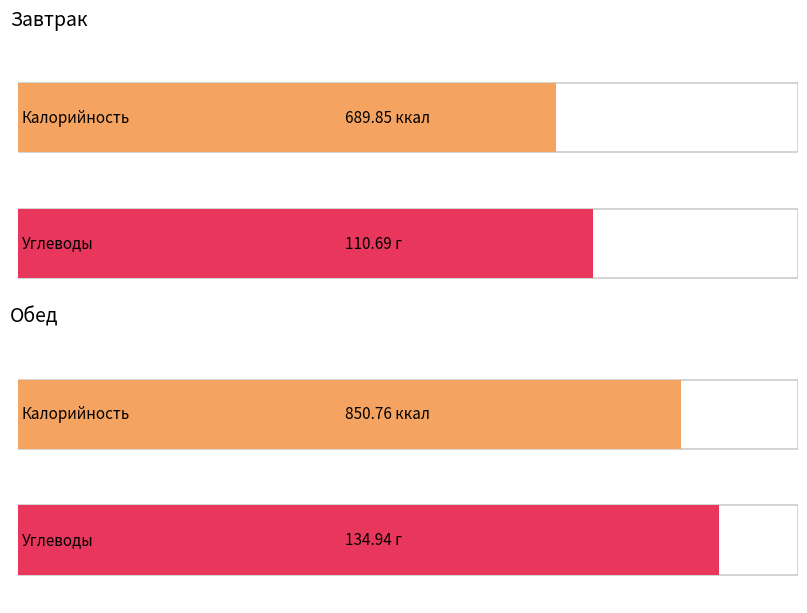

Between Завтрак and Обед, which series saw the biggest shift?

Калорийность